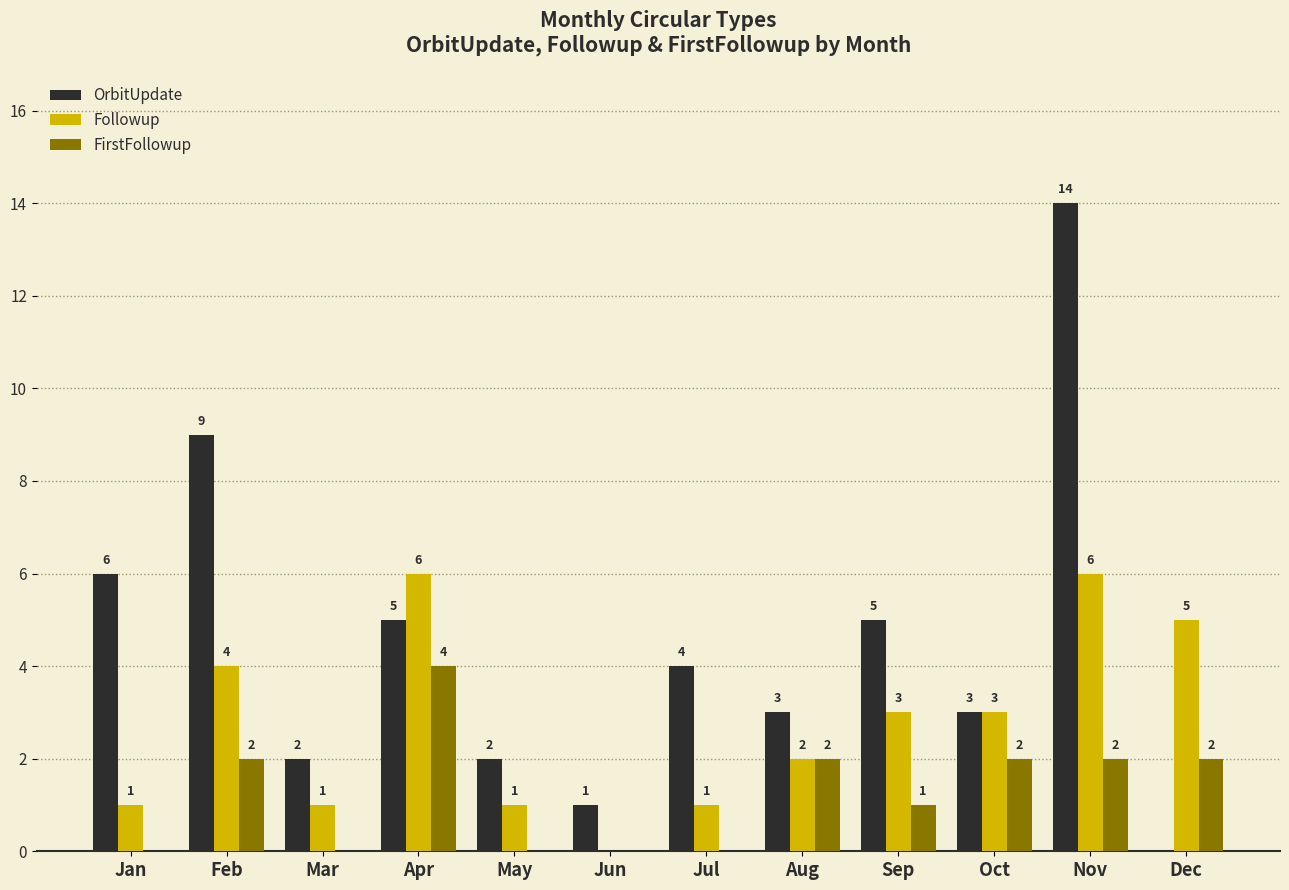

Reading left to right, transcribe all the data shown in this chart.

OrbitUpdate: 6	9	2	5	2	1	4	3	5	3	14	0
Followup: 1	4	1	6	1	0	1	2	3	3	6	5
FirstFollowup: 0	2	0	4	0	0	0	2	1	2	2	2